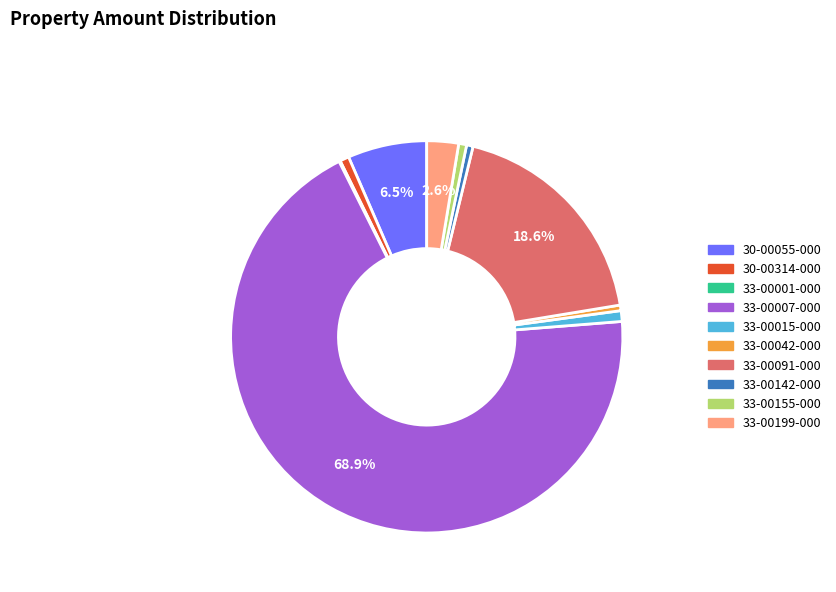

Approximately how many times larger is the value at 33-00142-000 compared to 33-00015-000?

0.6